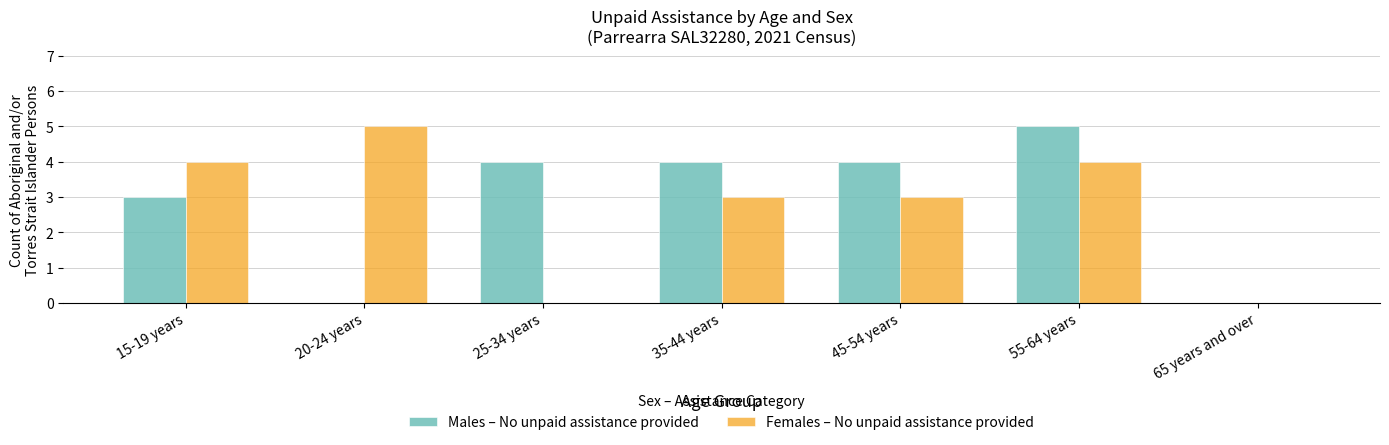

What is the greatest value displayed?

5